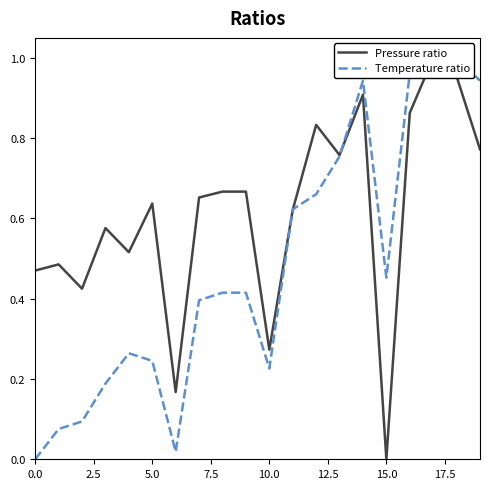

Which series has the largest range (max minus min)?

Pressure ratio